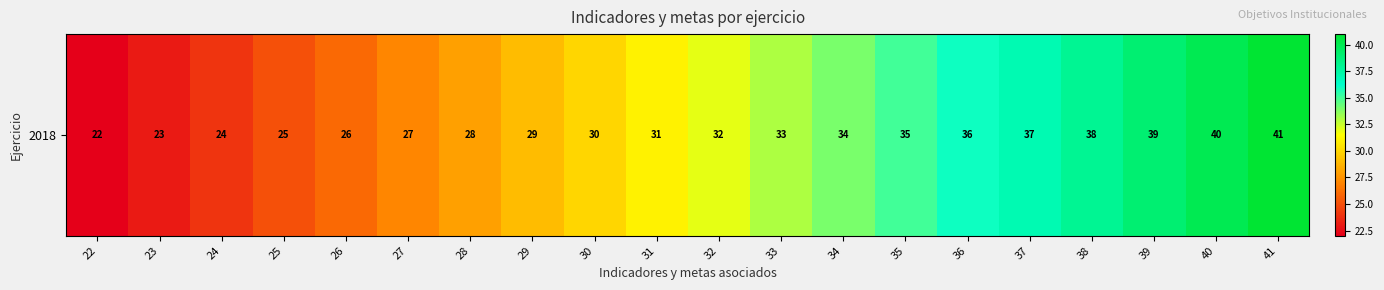

Approximately how many times larger is the value at 27 compared to 40?

0.7